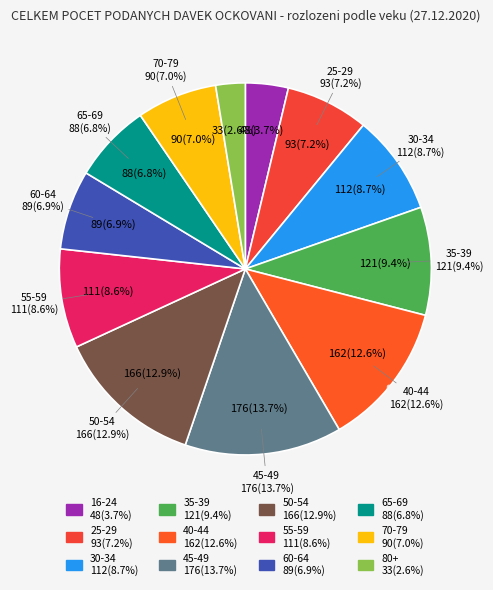

Does any single category account for the majority?

No